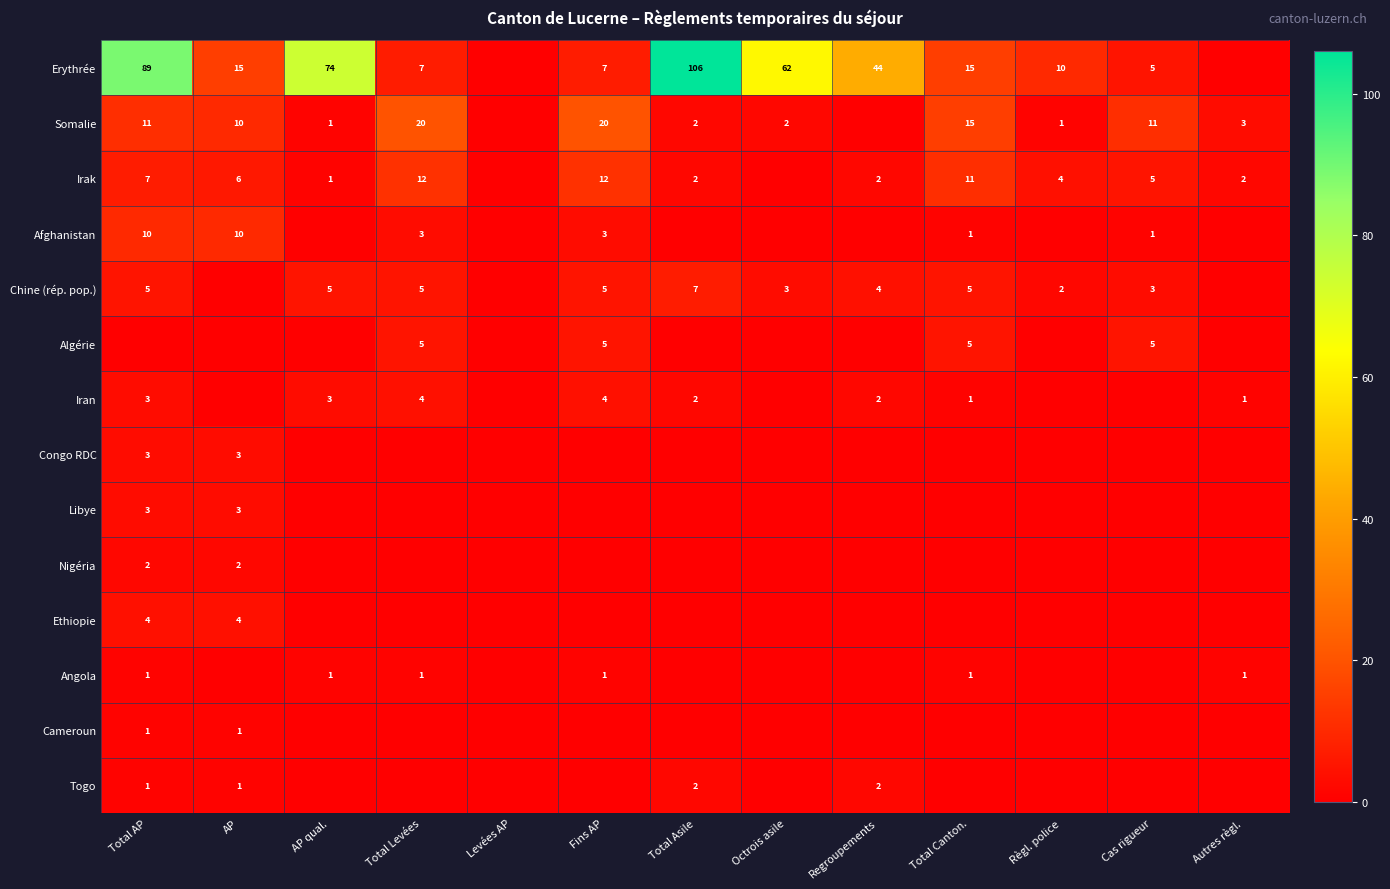

Is it true that Chine (rép. pop.) equals 8 at AP qual.?

False